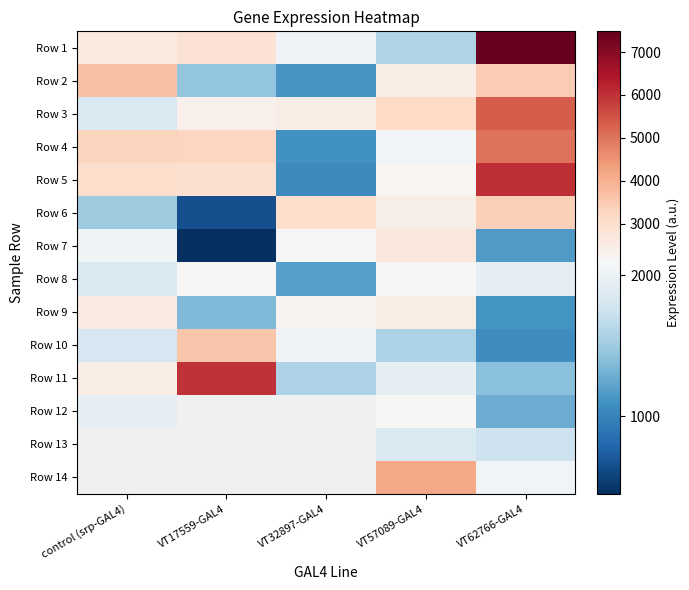

Rank the series by their maximum value, from highest to lowest.

Row 1, Row 5, Row 11, Row 3, Row 4, Row 2, Row 6, Row 7, Row 12, Row 13, Row 14, Row 10, Row 9, Row 8